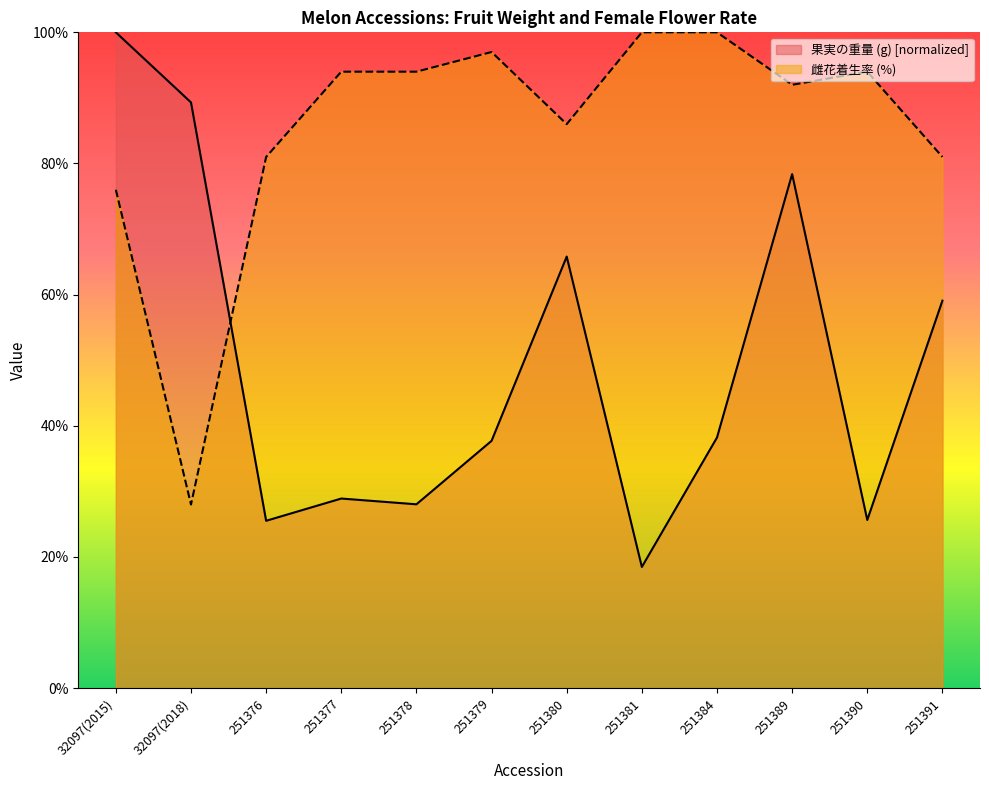

The value of 雌花着生率 (%) at 251389 is 92.0. True or false?

True